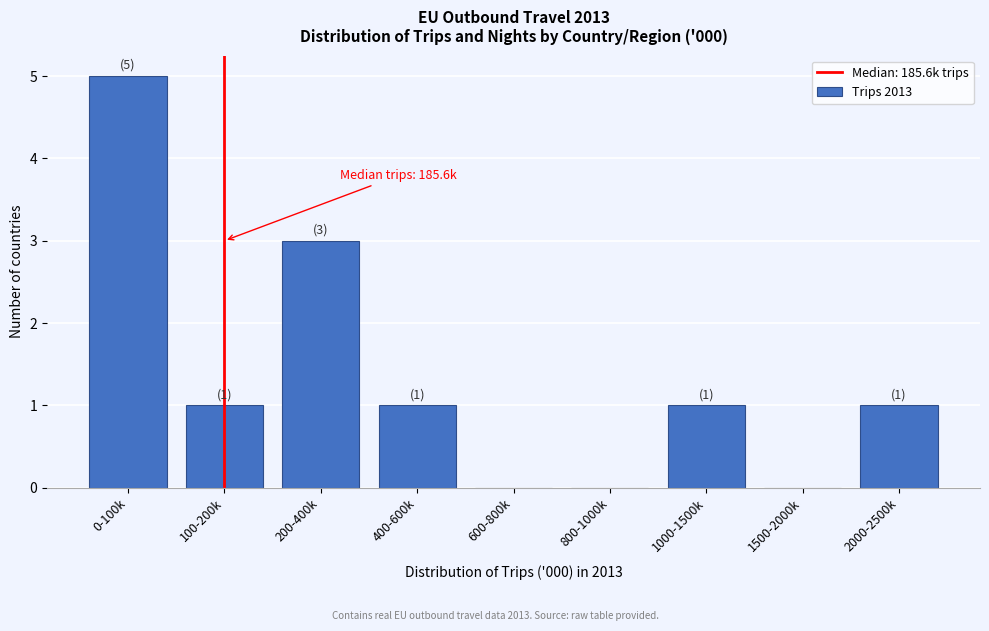

Reading left to right, what are all the values shown in this chart?

0-100k=5	100-200k=1	200-400k=3	400-600k=1	600-800k=0	800-1000k=0	1000-1500k=1	1500-2000k=0	2000-2500k=1